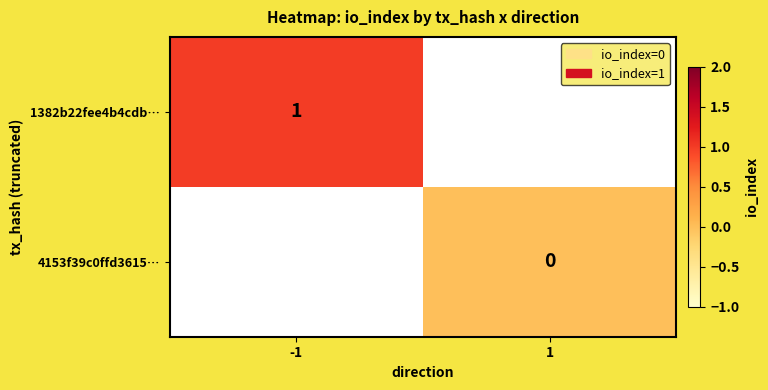

Which has a higher value, 1 or -1?

-1